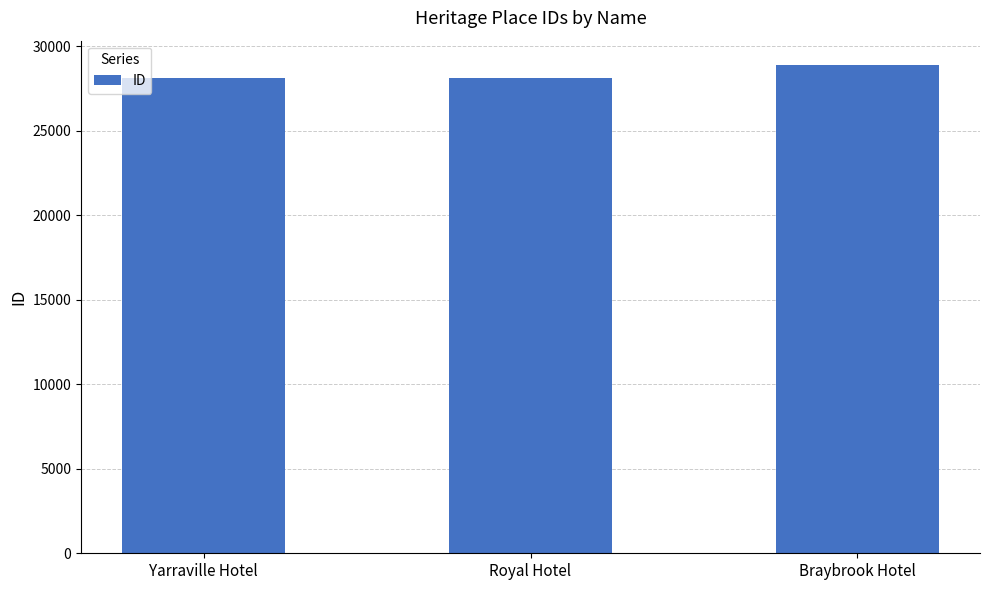

What is the difference between the maximum and second lowest values?

754